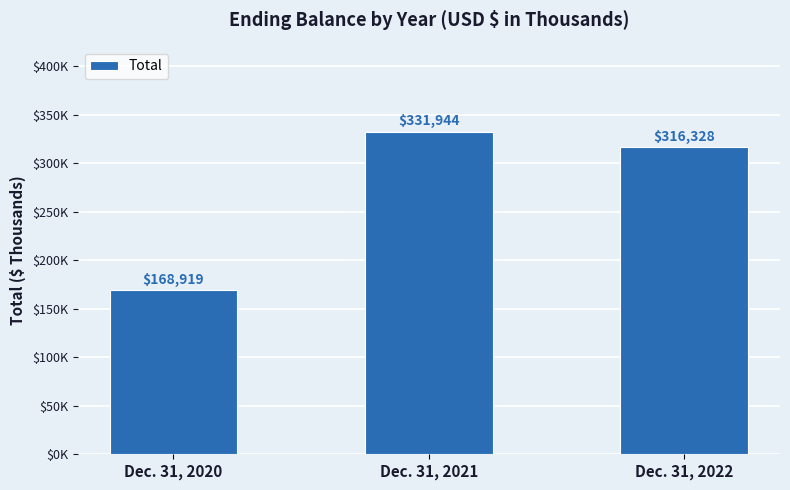

What is the value of the 2nd bar from the left?

331944